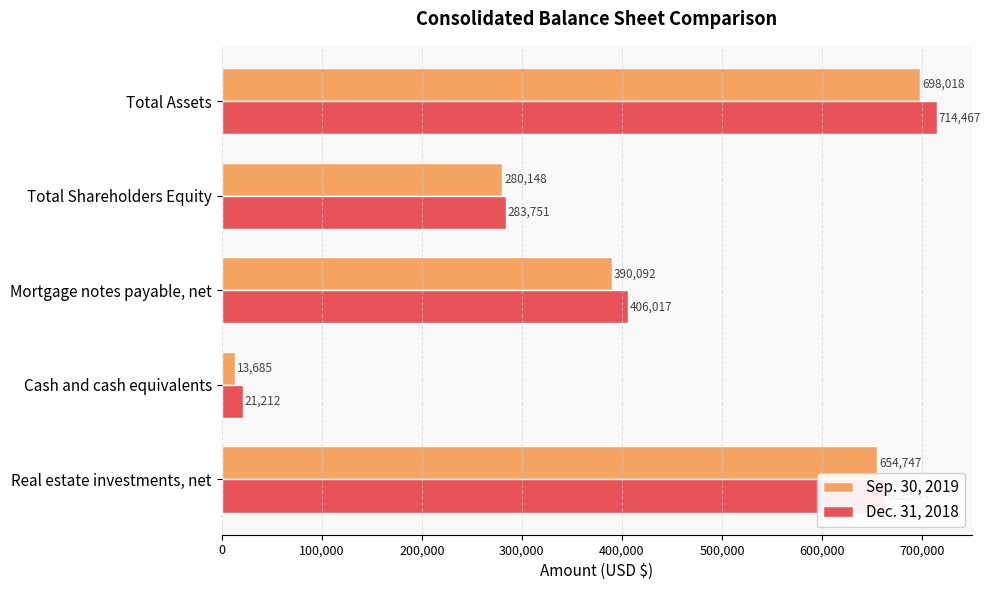

List the series in order of their peak value, lowest first.

Sep. 30, 2019, Dec. 31, 2018